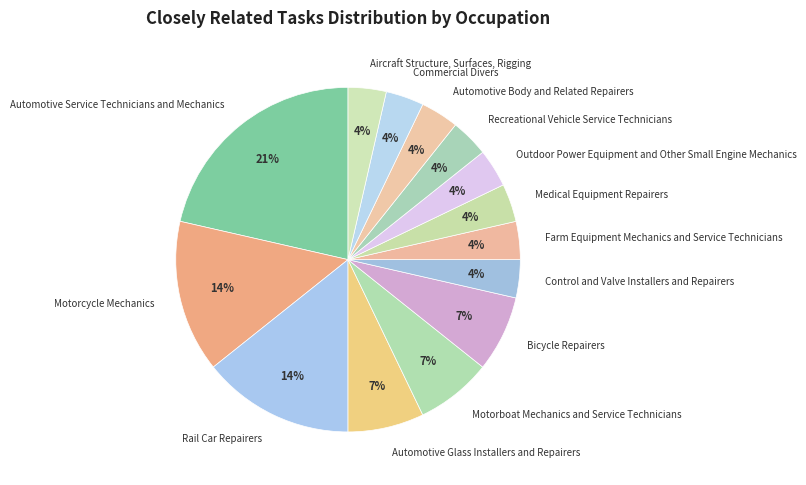

Which category has the biggest portion of the pie?

Automotive Service Technicians and Mechanics